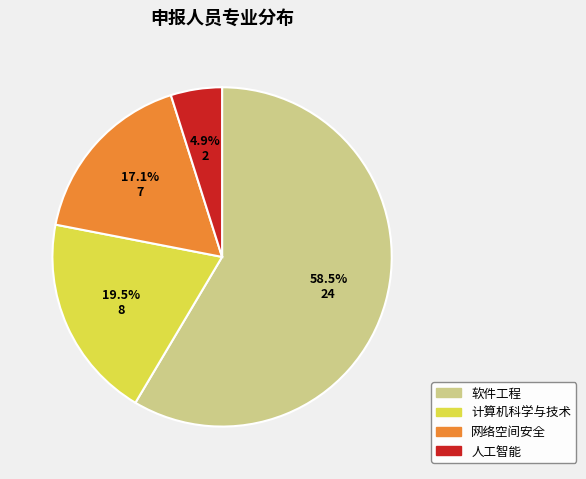

Is there a majority slice in this chart?

Yes